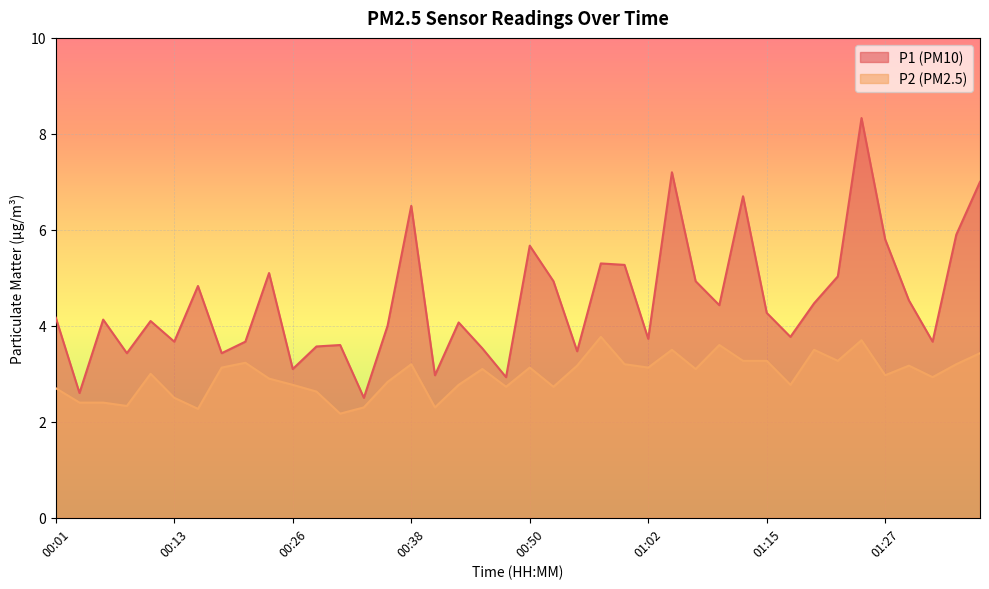

Is the value of P2 at 00:16 greater than the value of P1 at 01:17?

No